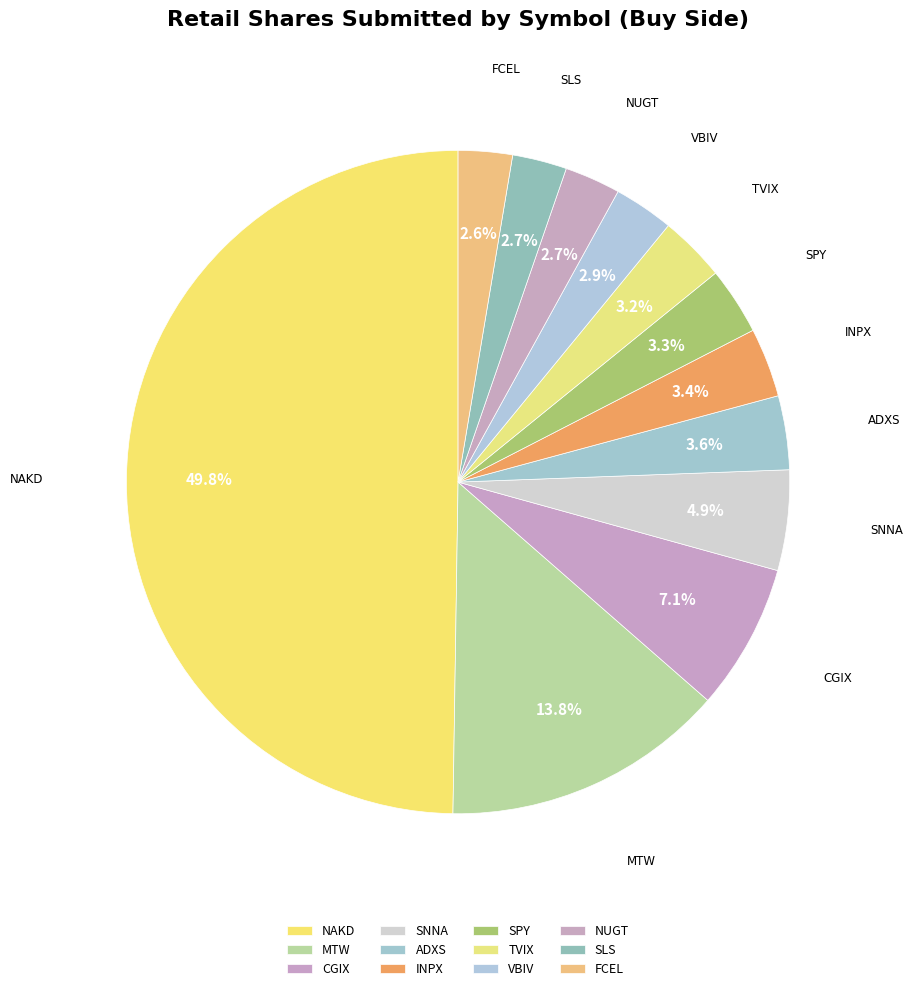

How many segments does this pie chart have?

12